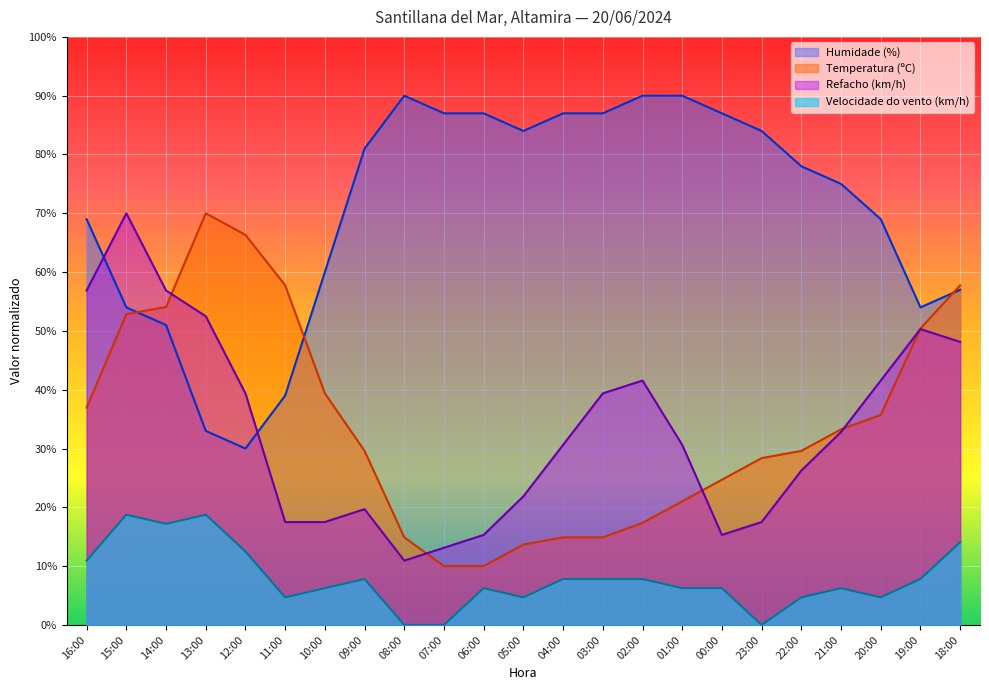

How many positive values does the Velocidade do vento (km/h) series have?

20